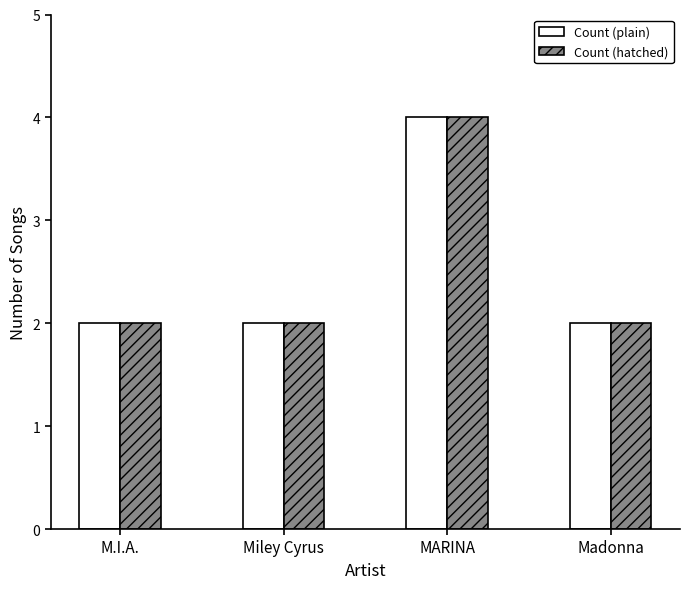

Read the Count (plain) value at MARINA.

4